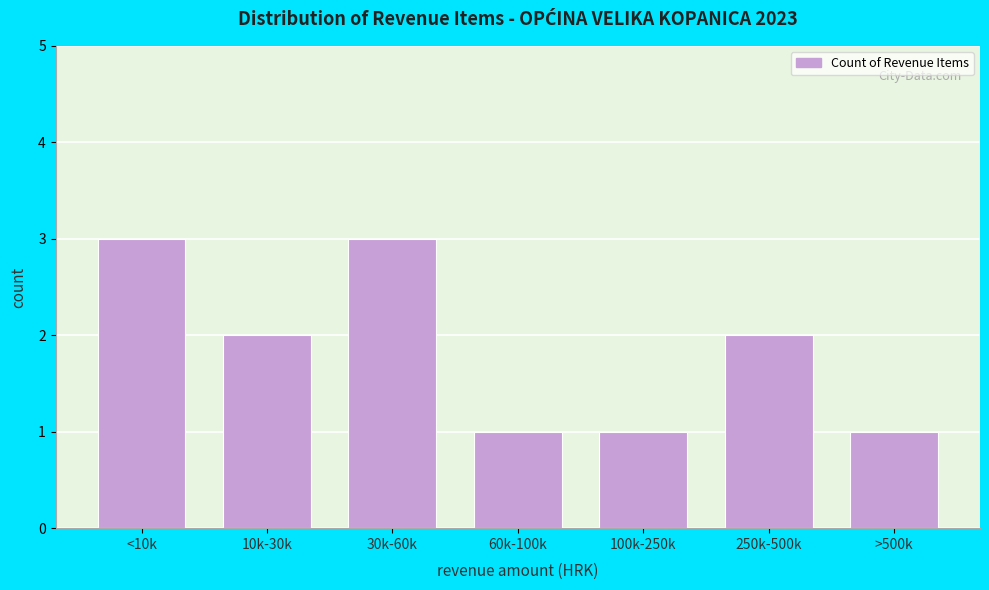

Reading left to right, what are all the values shown in this chart?

3	2	3	1	1	2	1